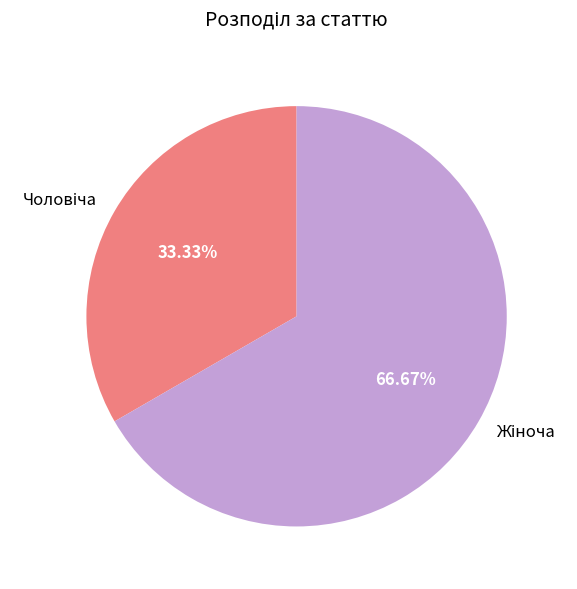

Is there a majority slice in this chart?

Yes